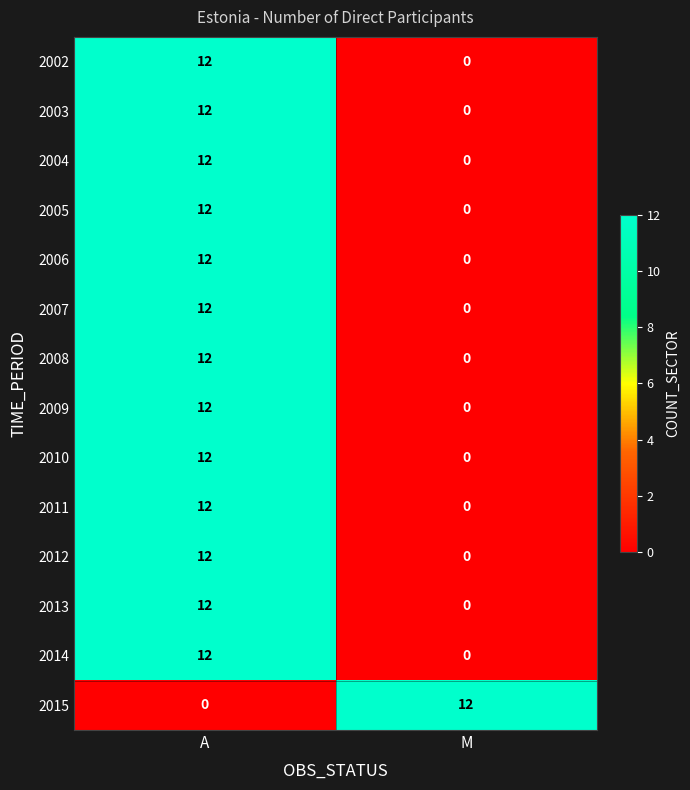

How many data points does each series have?

2